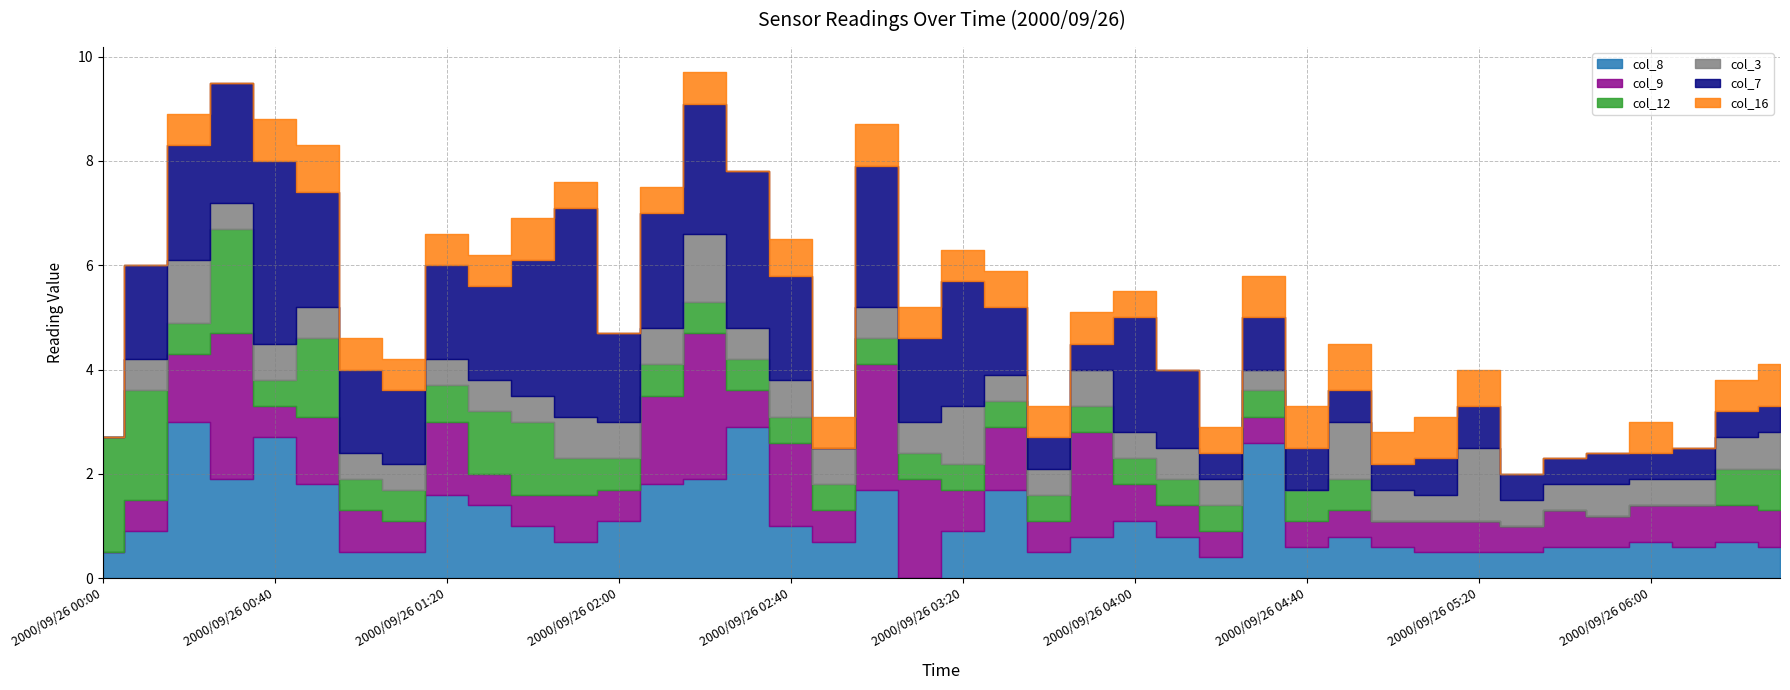

Where do col_12 and col_8 first cross each other?

2000/09/26 00:10 and 2000/09/26 00:20